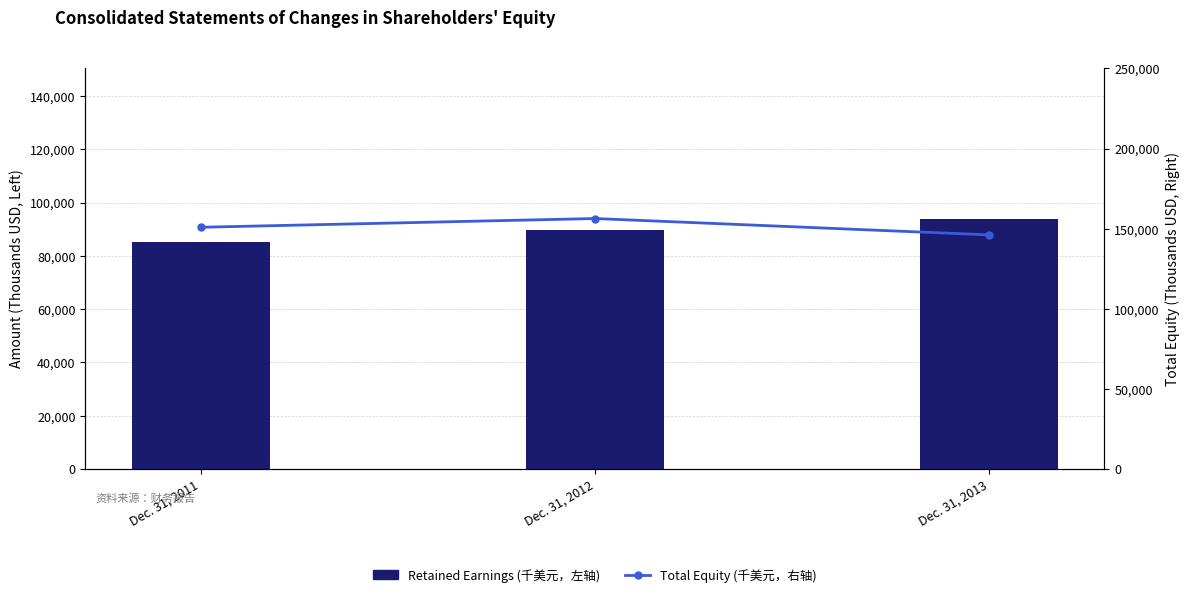

At which category does the chart reach its minimum across all series?

Dec. 31, 2011